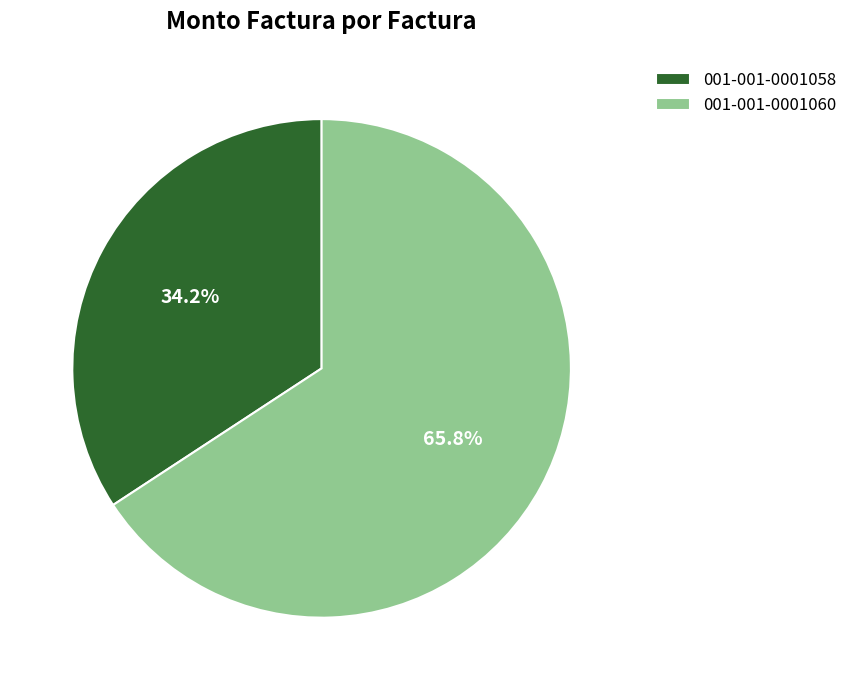

How many slices are in this pie chart?

2